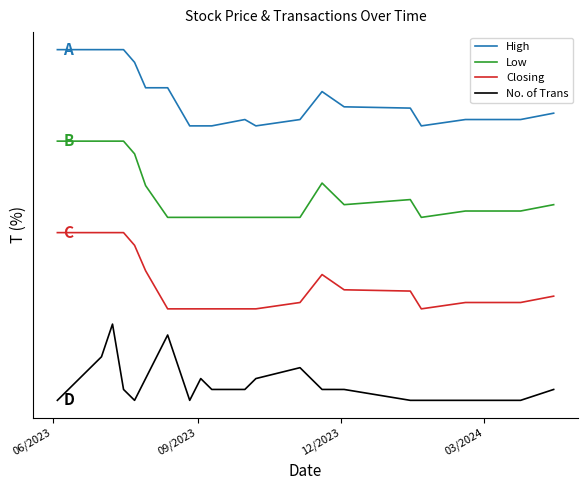

What is the difference between the maximum and minimum values in the No. of Trans series?

1.0